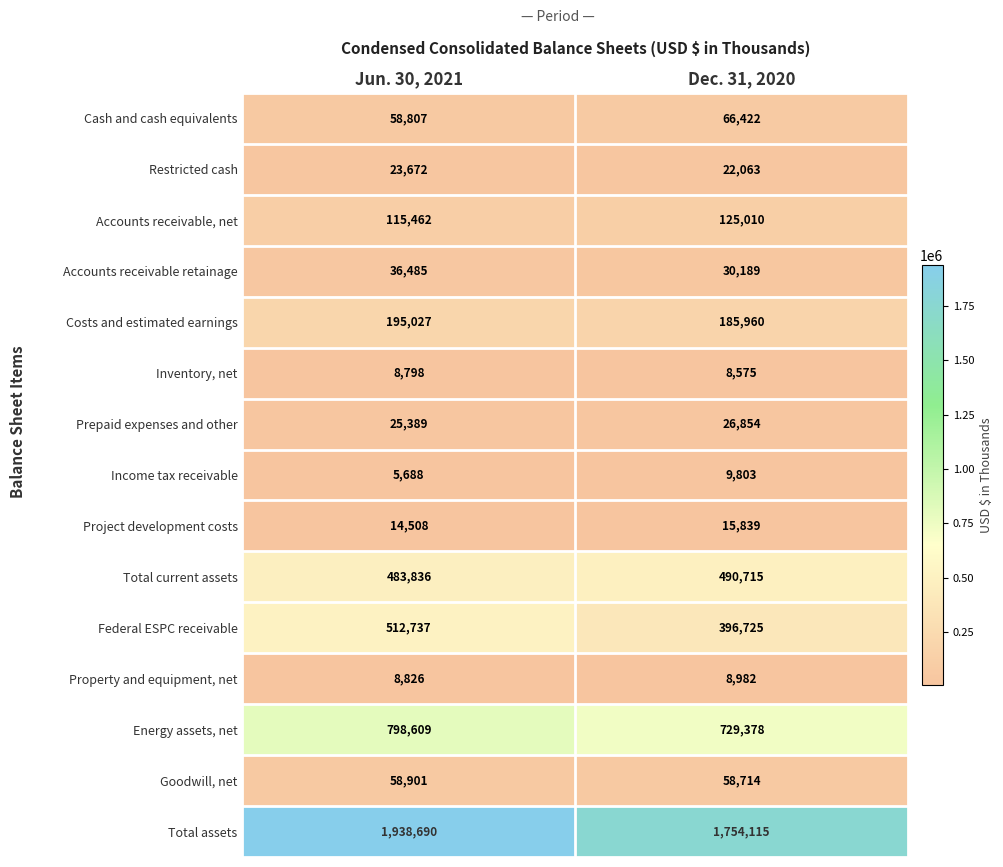

What is the total value across all series at Dec. 31, 2020?

3929344